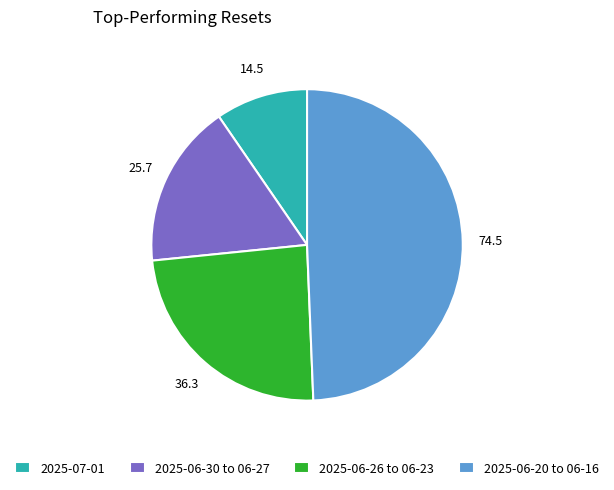

Is it true that 2025-06-30 to 06-27 is 17% of the pie?

True